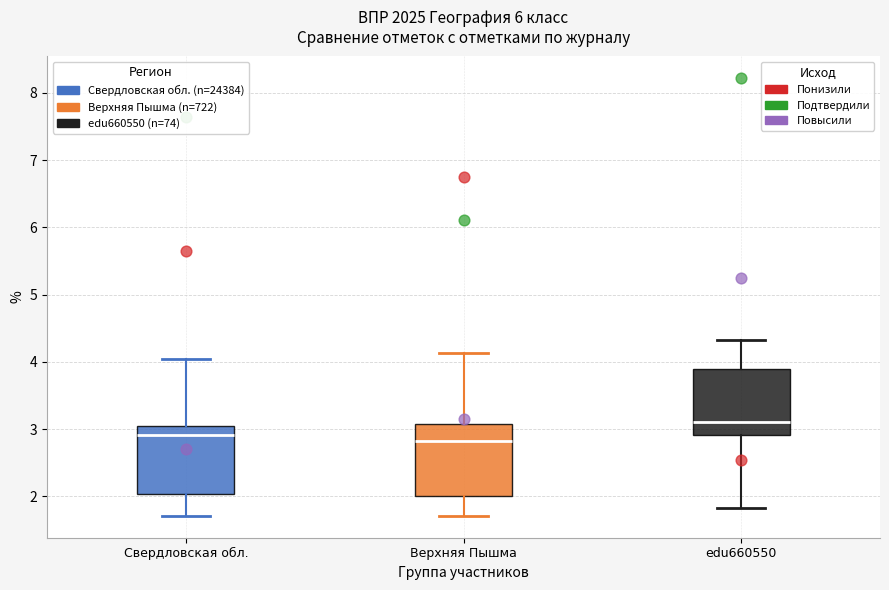

Reading left to right, read every box against the y-axis: the position of its median line, the range the box covers, and the ends of its whiskers. The values are not printed on the chart, so give them approximately, as read against the axis.

Свердловская обл.: median 2.9, box 2.0 to 3.1, whiskers 1.7 to 4.0
Верхняя Пышма: median 2.8, box 2.0 to 3.1, whiskers 1.7 to 4.1
edu660550: median 3.1, box 2.9 to 3.9, whiskers 1.8 to 4.3